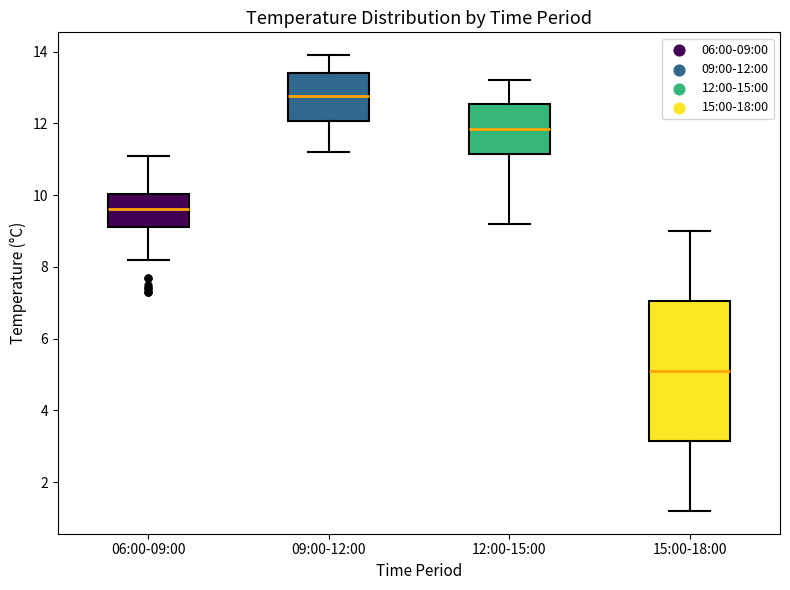

Reading left to right, read every box against the y-axis: the position of its median line, the range the box covers, and the ends of its whiskers. The values are not printed on the chart, so give them approximately, as read against the axis.

06:00-09:00: median 9.6, box 9.2 to 10.0, whiskers 8.2 to 11.2
09:00-12:00: median 12.8, box 12.0 to 13.4, whiskers 11.2 to 14.0
12:00-15:00: median 11.8, box 11.2 to 12.6, whiskers 9.2 to 13.2
15:00-18:00: median 5.2, box 3.2 to 7.0, whiskers 1.2 to 9.0